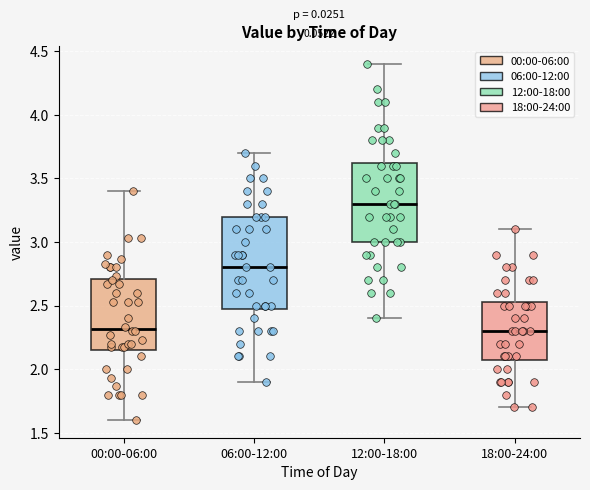

Where does the upper whisker of the box for 00:00-06:00 end on the y-axis? The values are not printed on the chart, so give them approximately, as read against the axis.

3.40